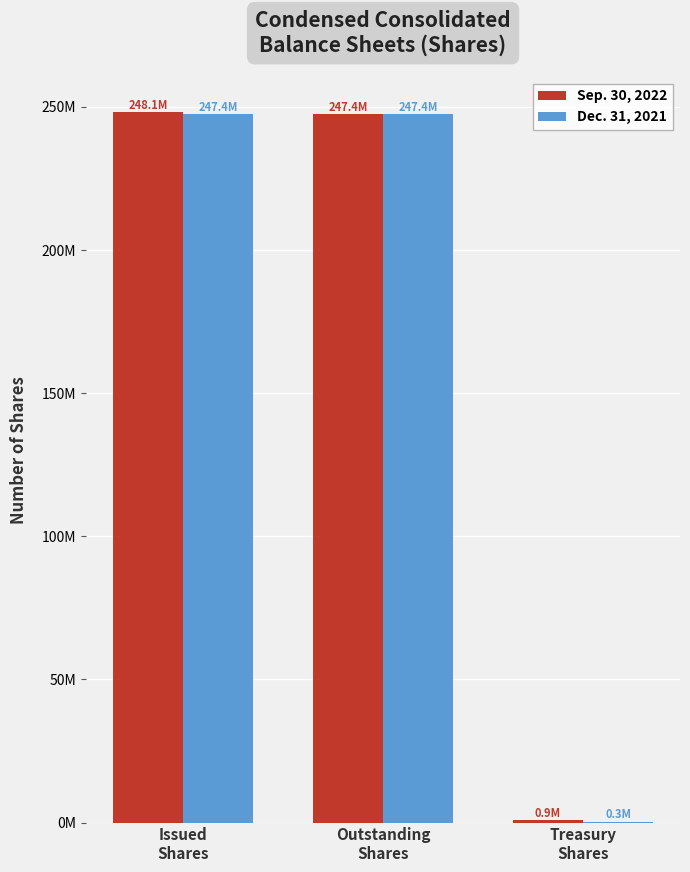

What are all the series names shown in the legend?

Sep. 30, 2022, Dec. 31, 2021